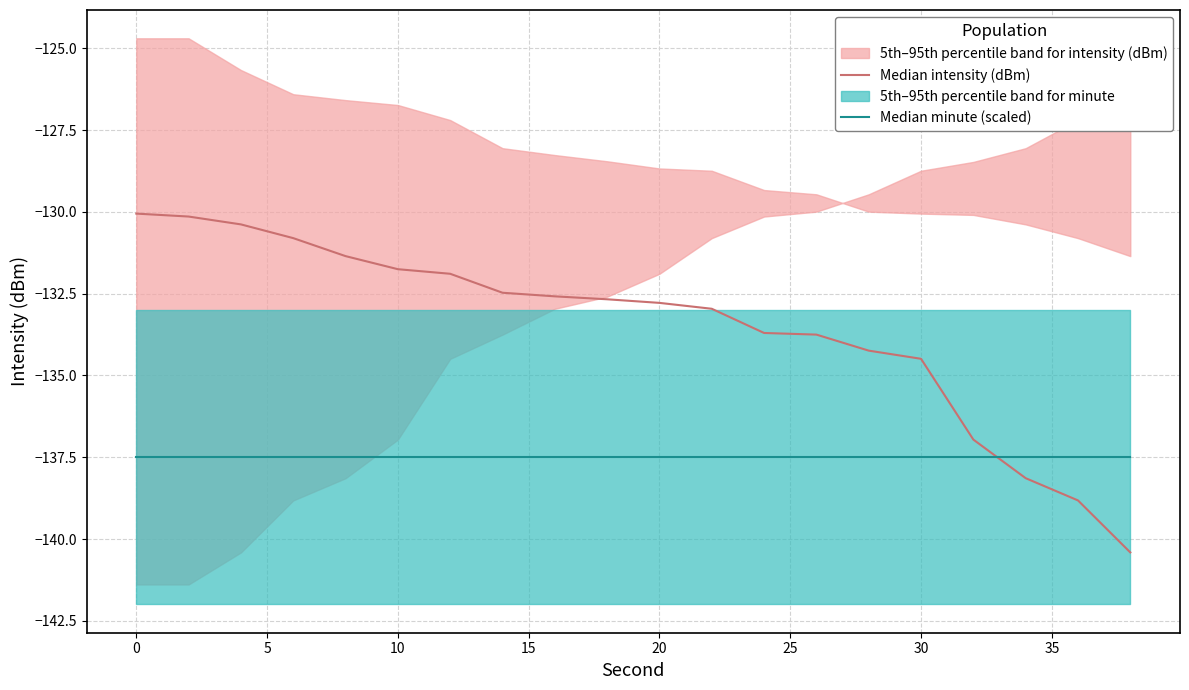

What is the average value of the Median minute (scaled) series?

-137.5